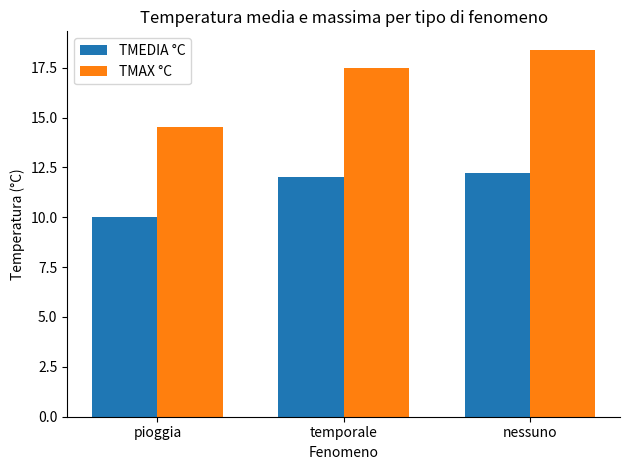

What is the spread (max minus min) of values at temporale?

5.5